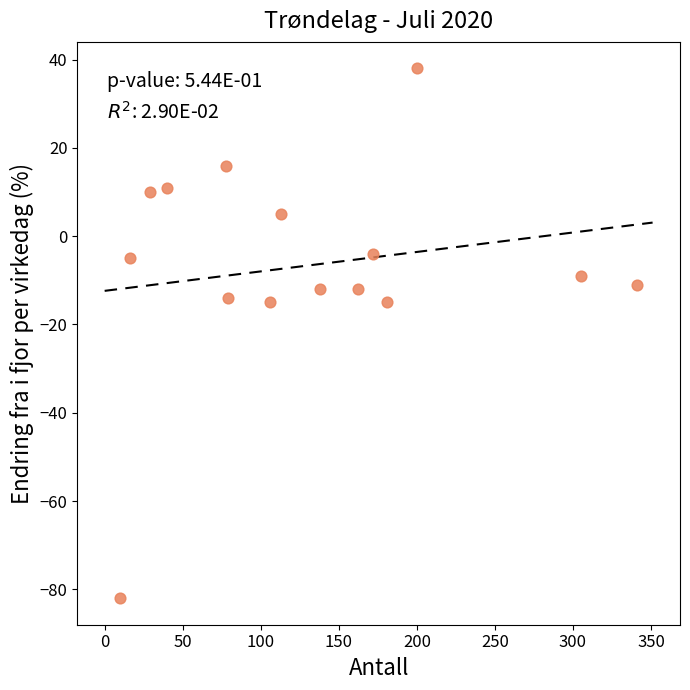

What is the range of X values (max minus min)?

331